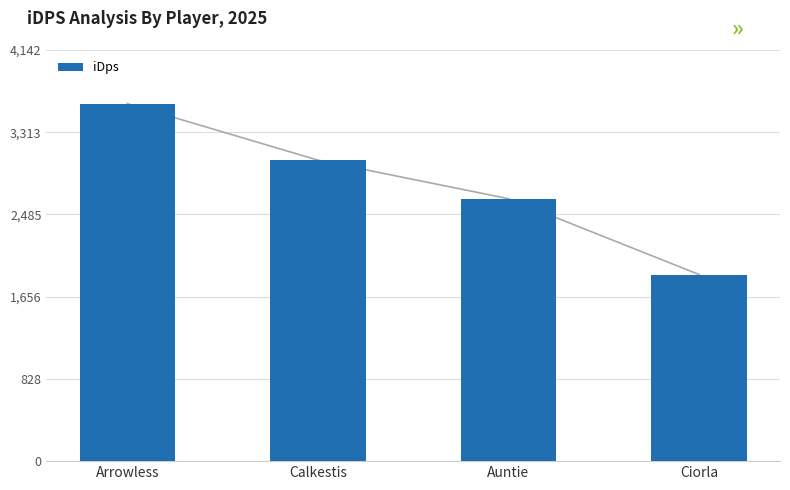

What is the difference between the values at Auntie and Calkestis?

388.4